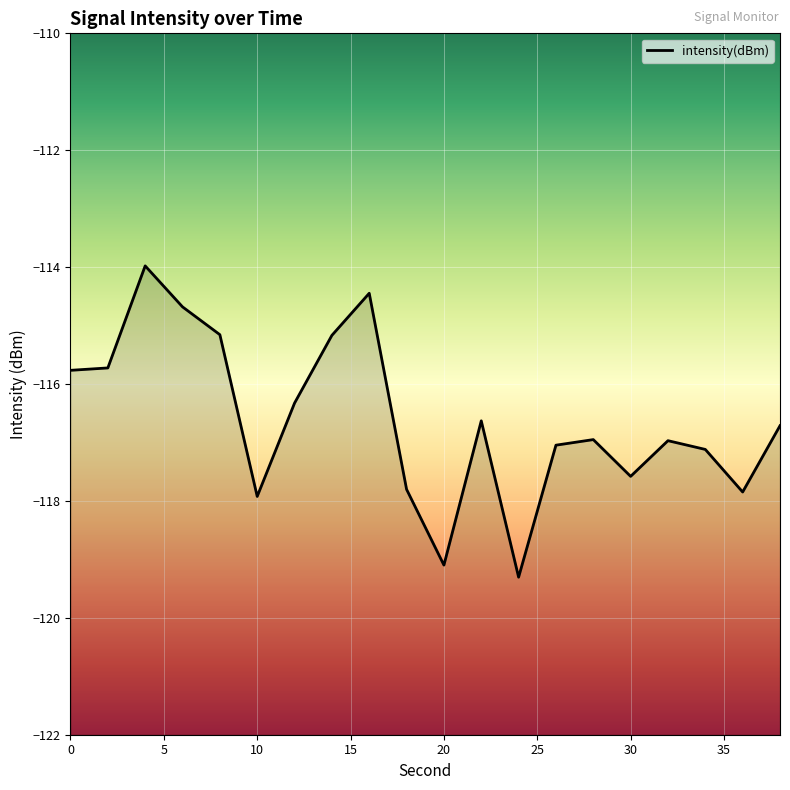

The chart shows a value of -116.6 at 22. True or false?

True